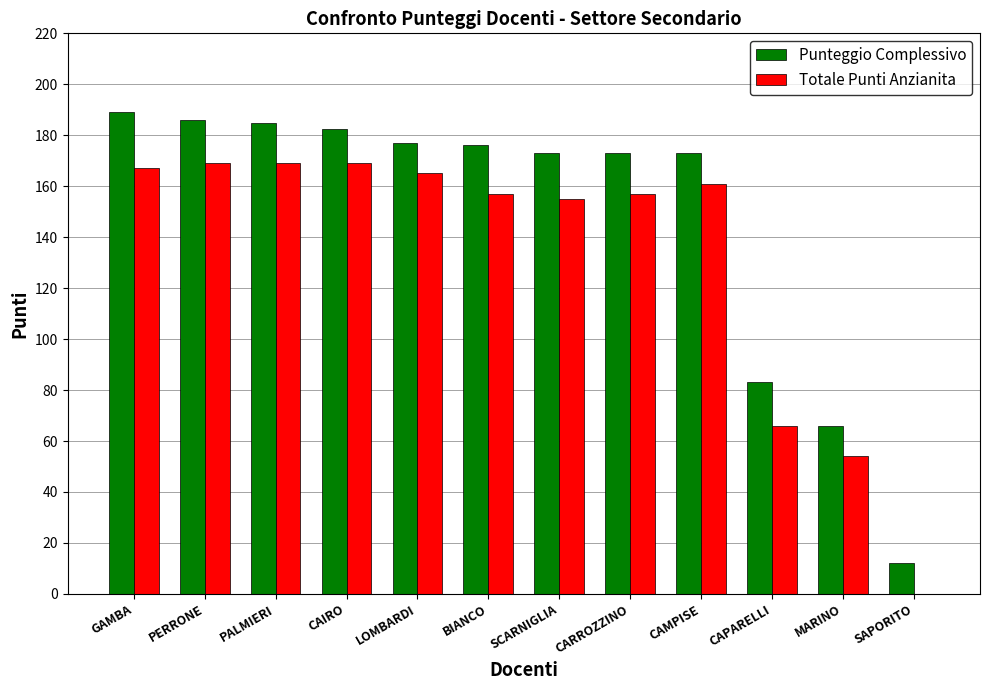

Where is Punteggio Complessivo nearest to the value 100?

CAPARELLI